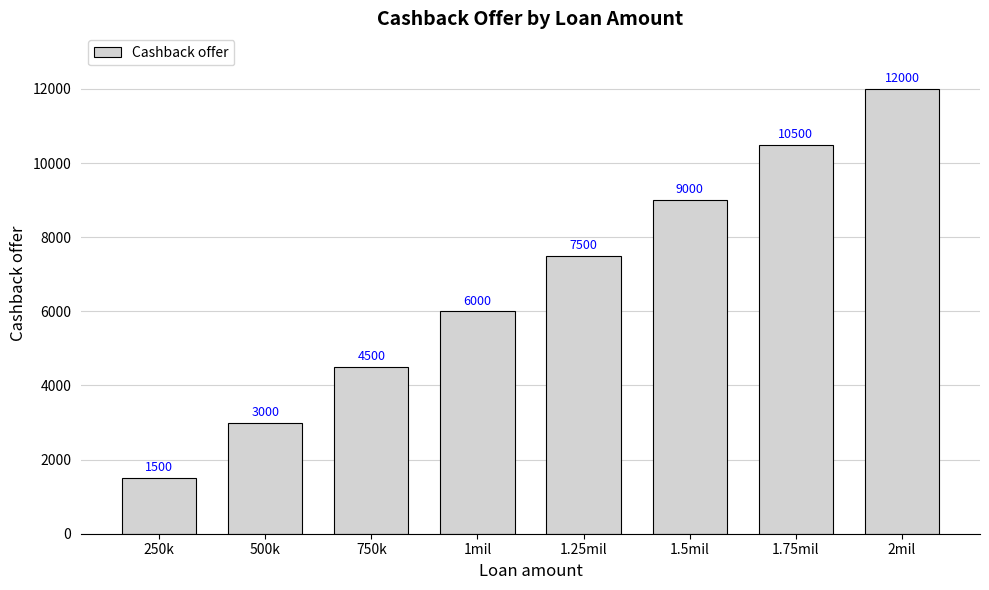

Reading left to right, list all the values displayed in this chart.

250k=1500	500k=3000	750k=4500	1mil=6000	1.25mil=7500	1.5mil=9000	1.75mil=10500	2mil=12000